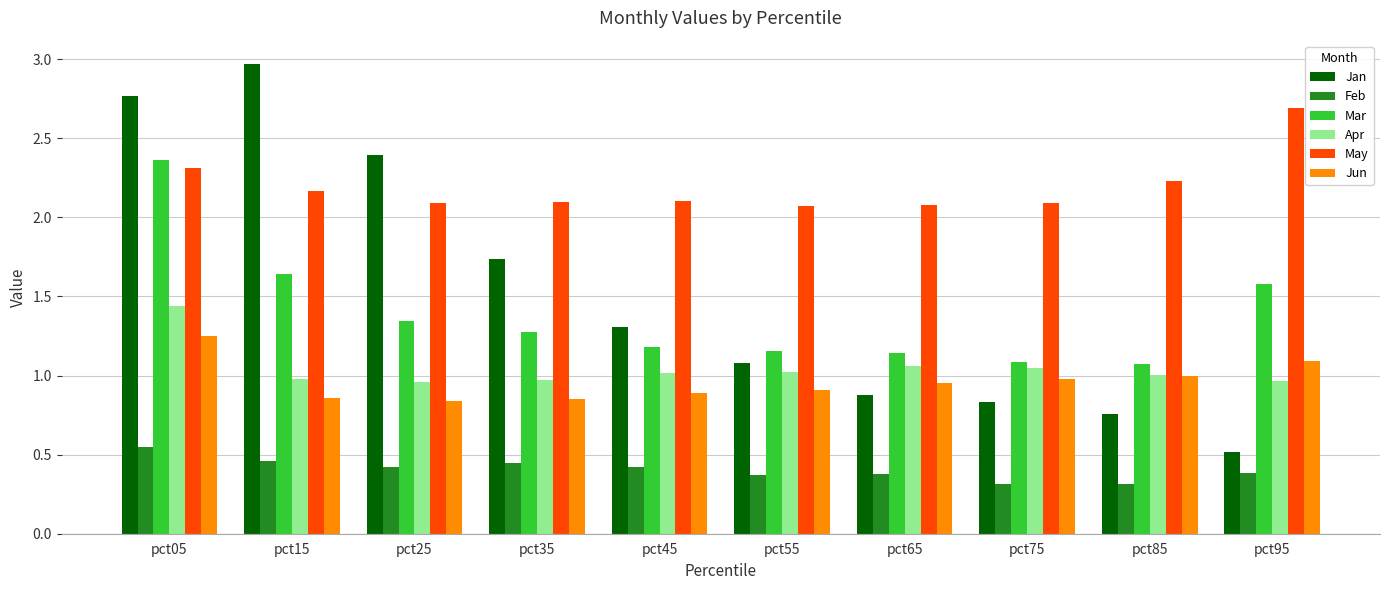

Which category has the highest value across all series?

pct15